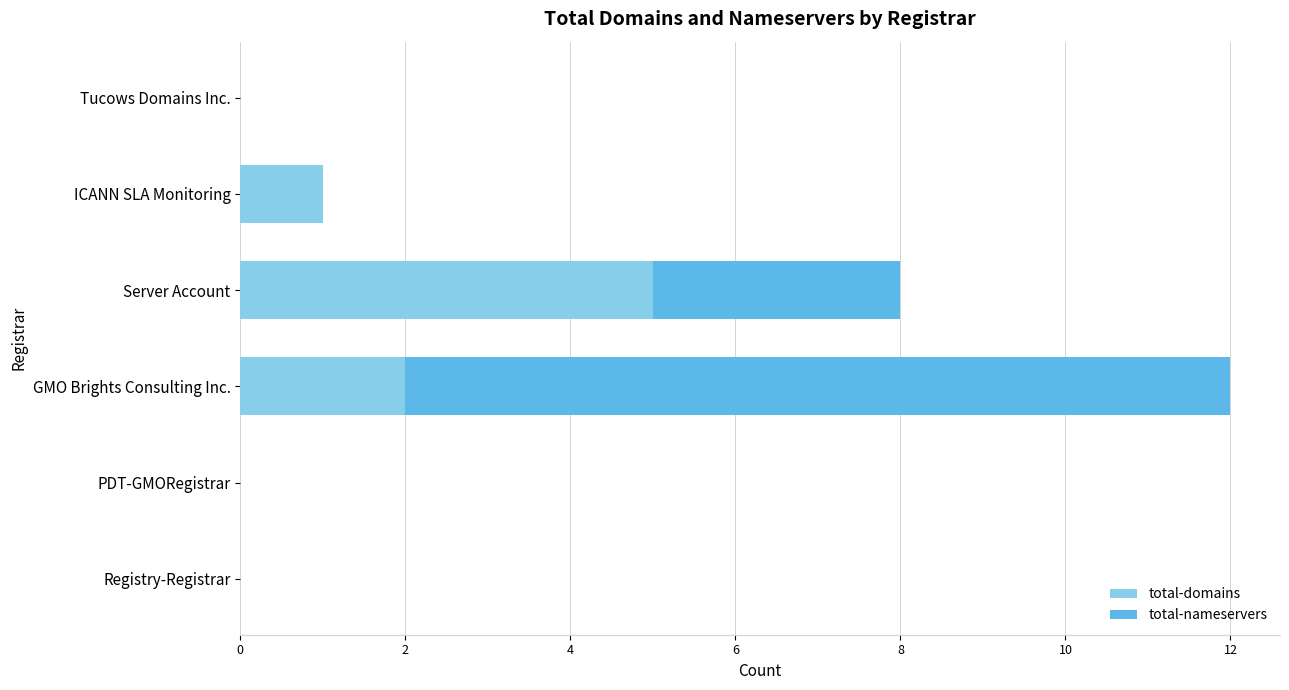

What is the sum of all total-domains values?

8